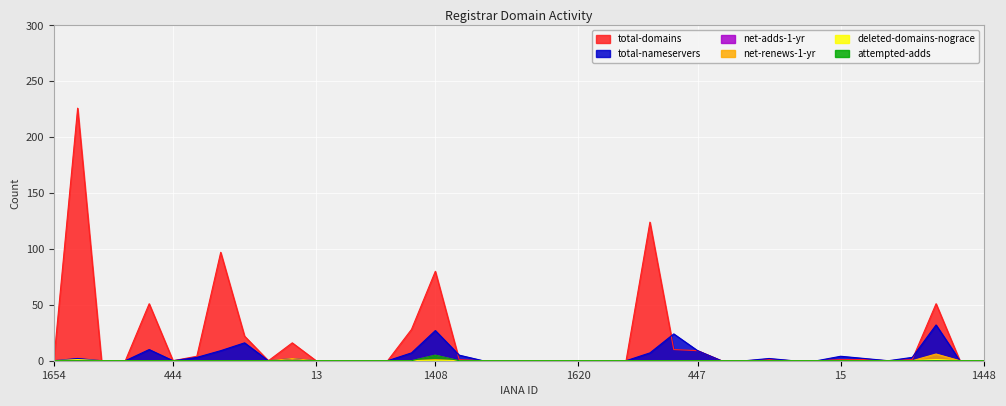

What is the label of the 30th point from the right?

670